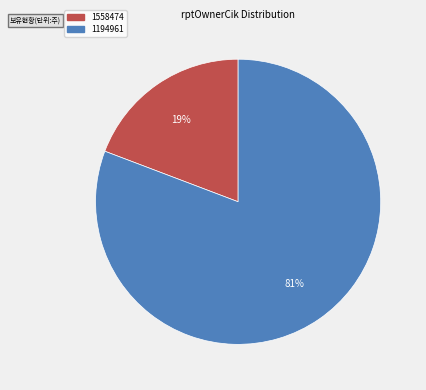

Do 1194961 and 1558474 together represent more than half of the pie?

Yes